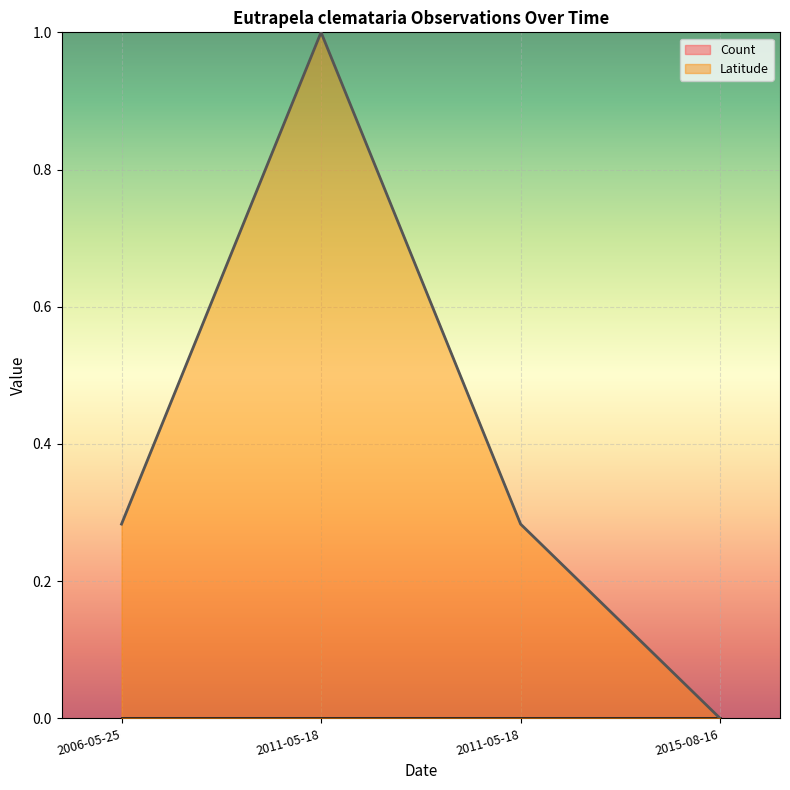

What is the label of the 1st point from the left?

2006-05-25